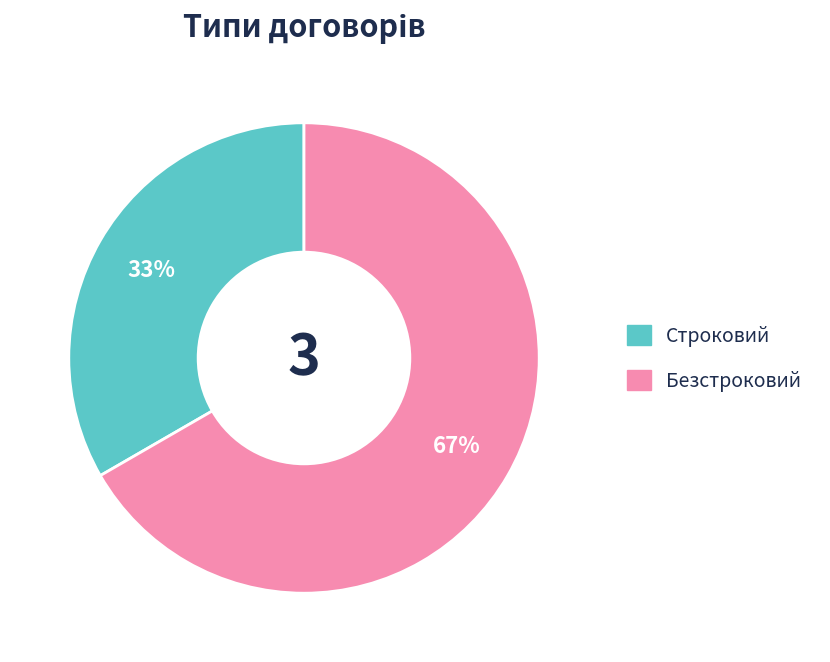

Which category has the smallest portion of the pie?

Строковий